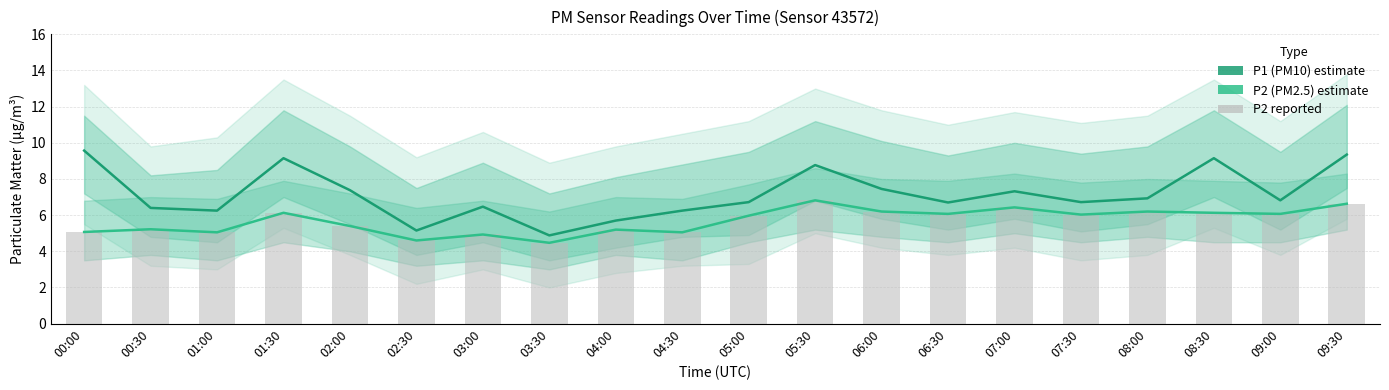

How many data points in P1 (PM10) are less than 6?

3